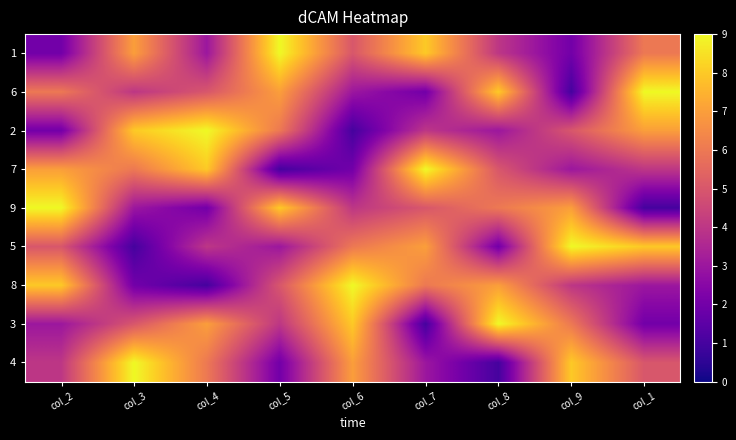

Reading left to right, what are all the values shown in this chart?

1: col_2=2	col_3=7	col_4=3	col_5=9	col_6=5	col_7=8	col_8=4	col_9=2	col_1=6
6: col_2=6	col_3=4	col_4=5	col_5=7	col_6=3	col_7=2	col_8=8	col_9=1	col_1=9
2: col_2=2	col_3=8	col_4=9	col_5=6	col_6=1	col_7=4	col_8=3	col_9=5	col_1=7
7: col_2=7	col_3=6	col_4=8	col_5=1	col_6=2	col_7=9	col_8=5	col_9=3	col_1=4
9: col_2=9	col_3=3	col_4=2	col_5=8	col_6=4	col_7=5	col_8=6	col_9=7	col_1=1
5: col_2=5	col_3=1	col_4=4	col_5=3	col_6=6	col_7=7	col_8=2	col_9=9	col_1=8
8: col_2=8	col_3=2	col_4=1	col_5=5	col_6=9	col_7=6	col_8=7	col_9=4	col_1=3
3: col_2=3	col_3=5	col_4=7	col_5=4	col_6=8	col_7=1	col_8=9	col_9=6	col_1=2
4: col_2=4	col_3=9	col_4=6	col_5=2	col_6=7	col_7=3	col_8=1	col_9=8	col_1=5